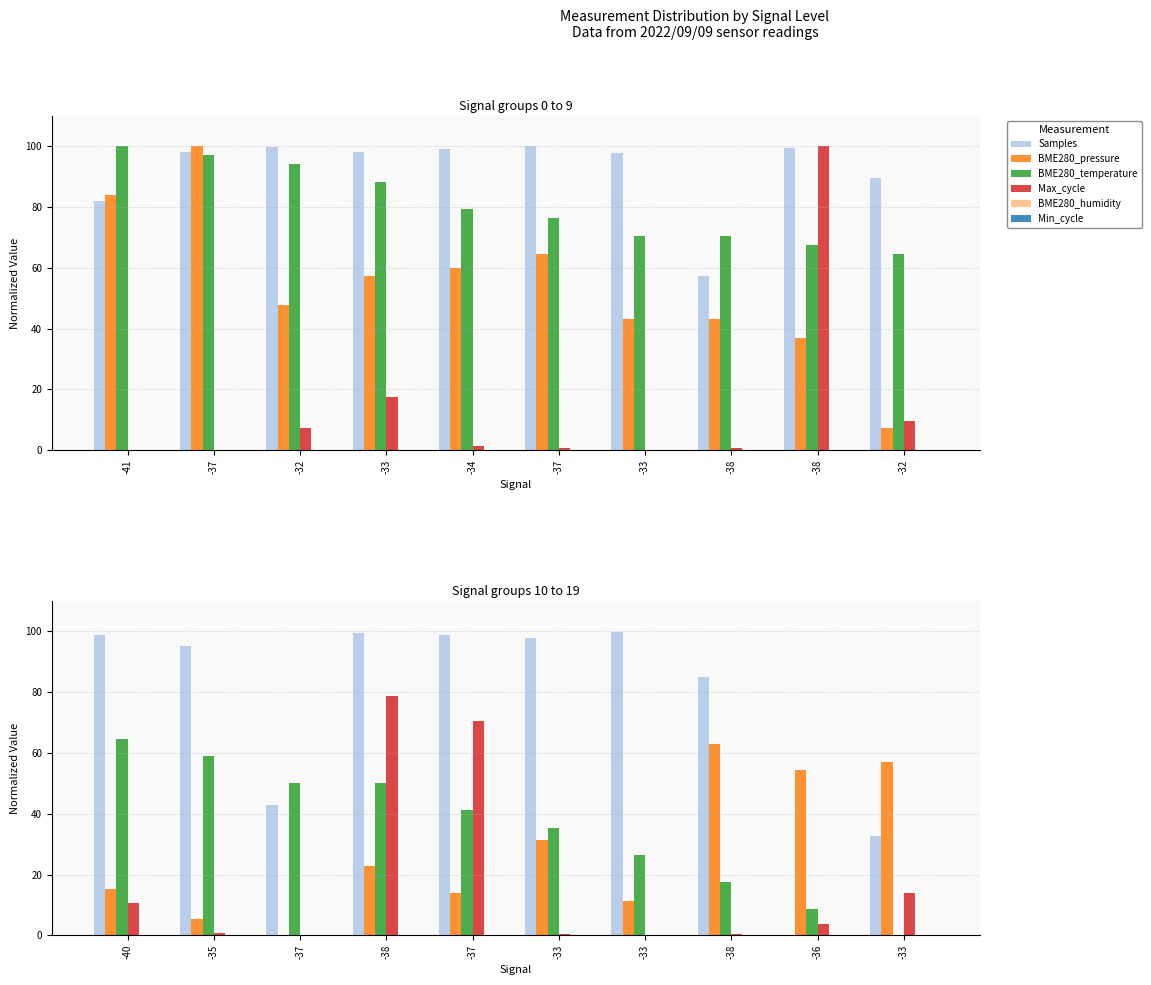

How many bars are there in each group?

6